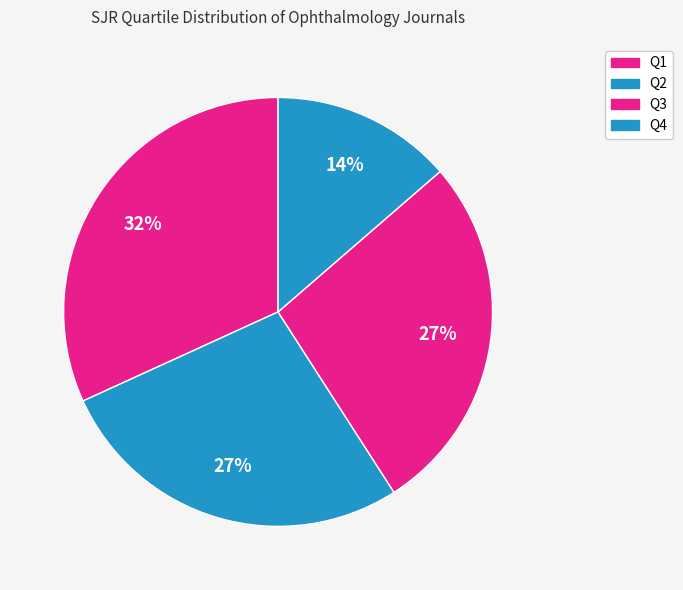

To the nearest percent, what percentage of the pie is Q1?

32%